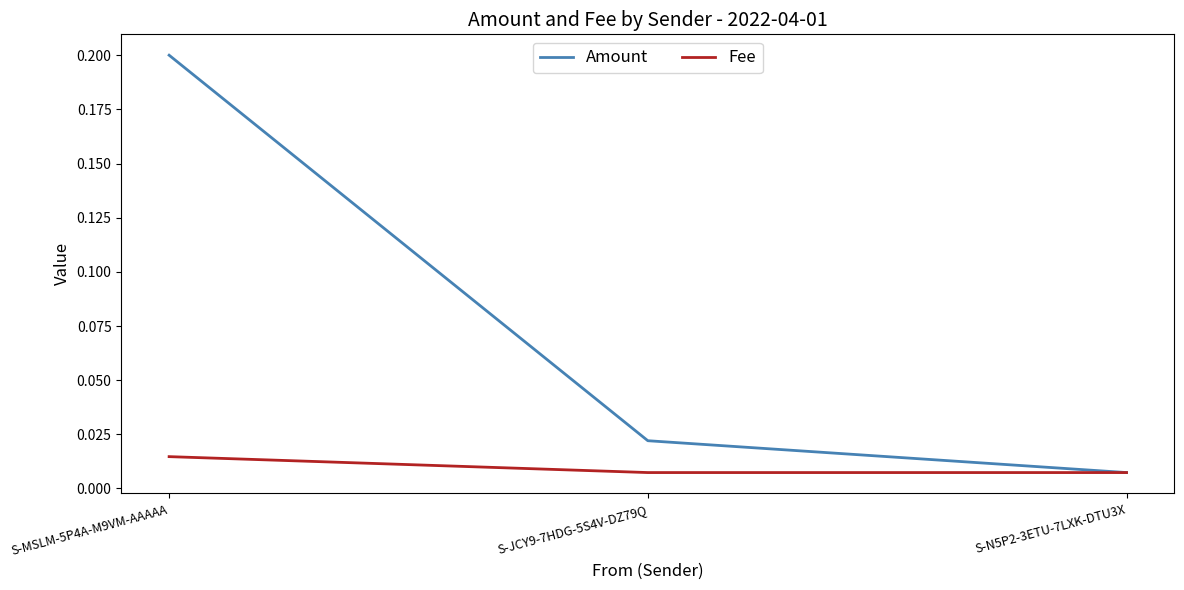

At how many categories does at least one series exceed 0?

3